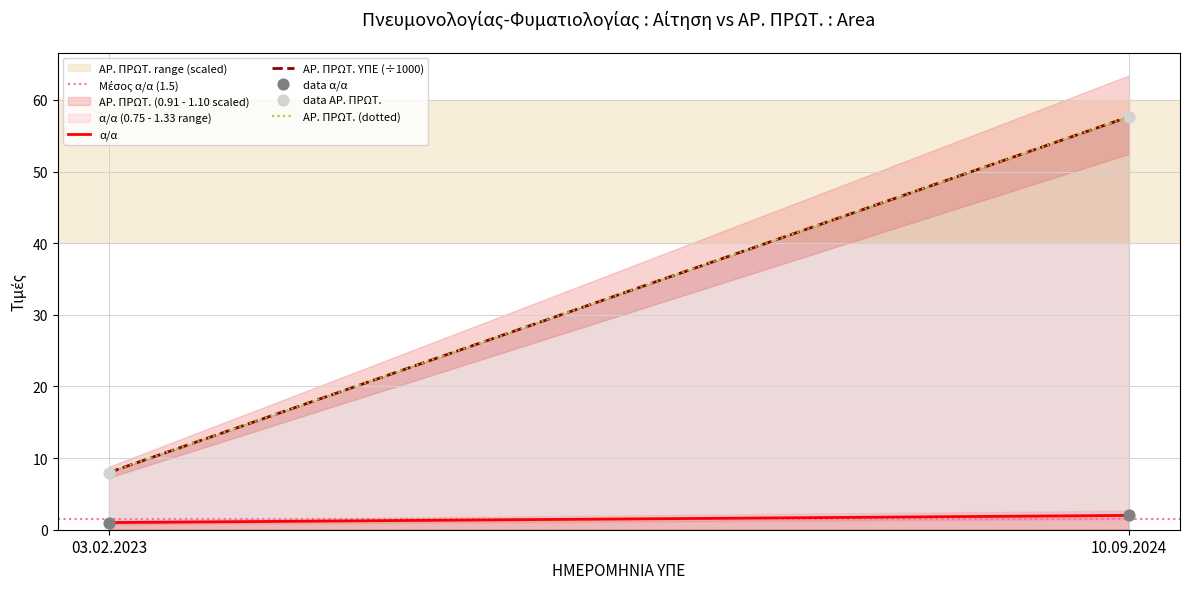

Across all data points, what is the range of Y values (max minus min)?

56.7